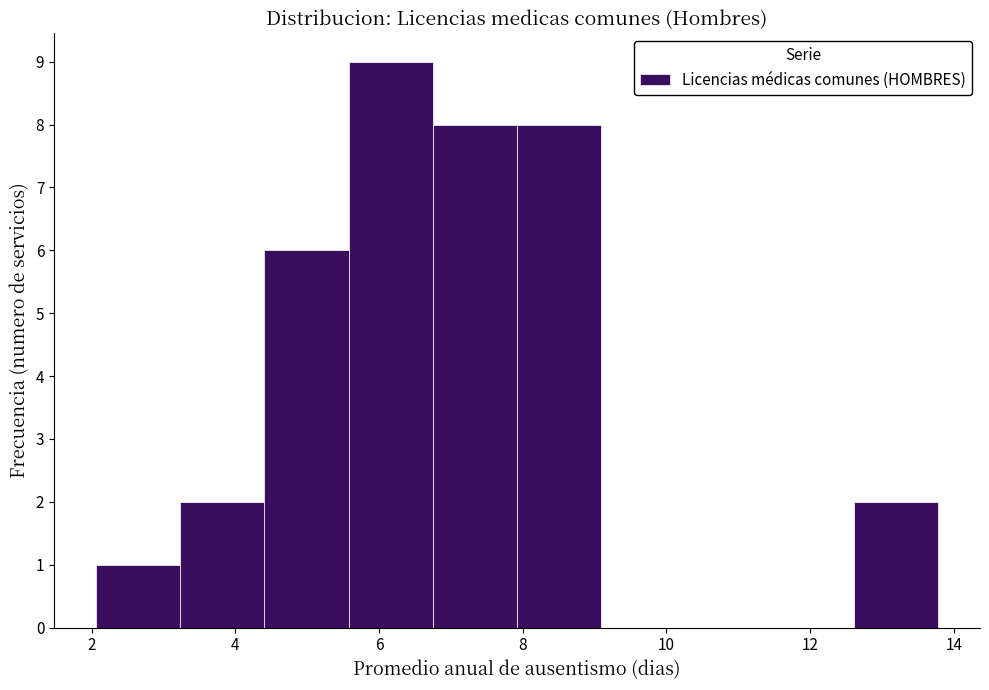

Over which range of the x-axis is the bar tallest?

5.6 to 6.8